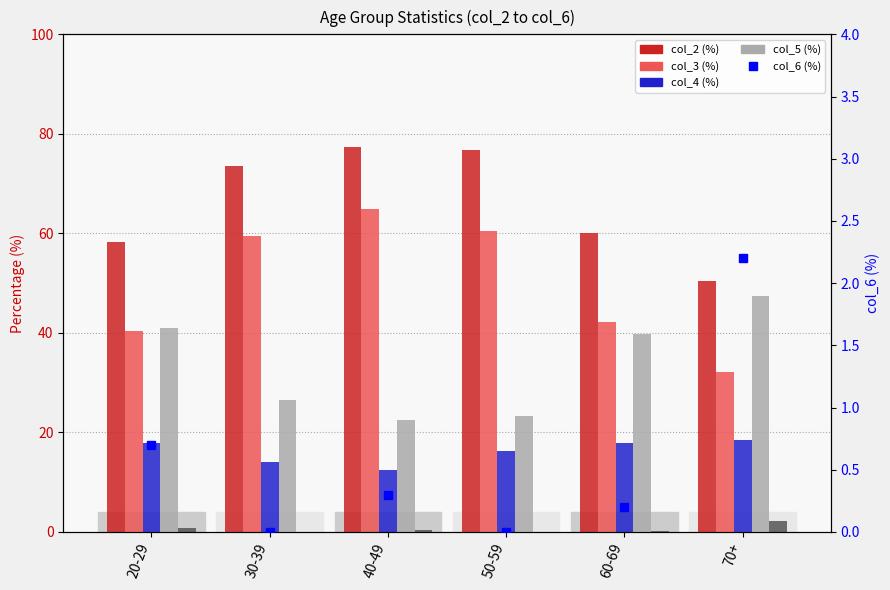

What is the spread (max minus min) of values at 40-49?

77.0